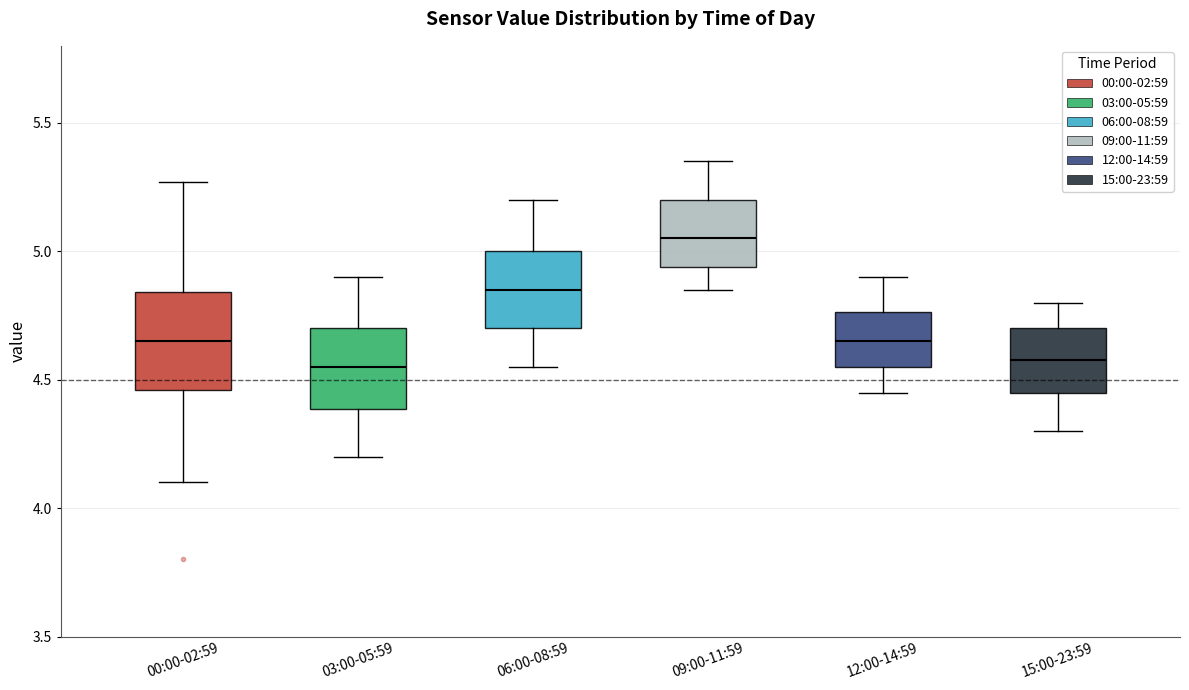

Where is the upper edge of the box for 03:00-05:59 on the y-axis? The values are not printed on the chart, so give them approximately, as read against the axis.

4.70